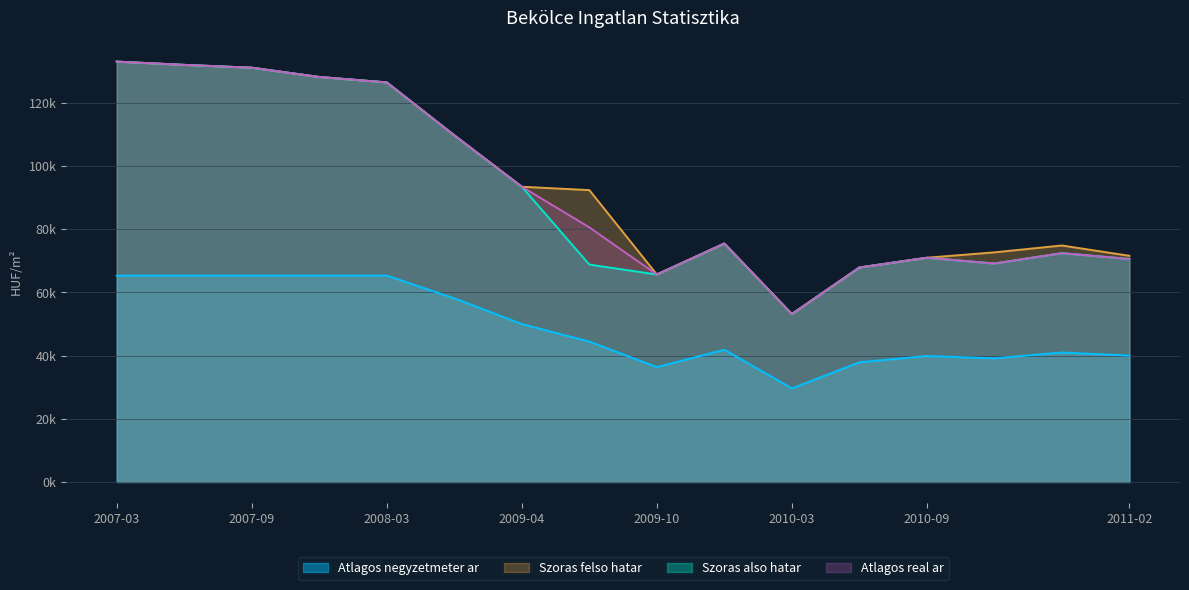

What is the approximate value of Szoras felso hatar at 2007-03, to the nearest 10?

133080